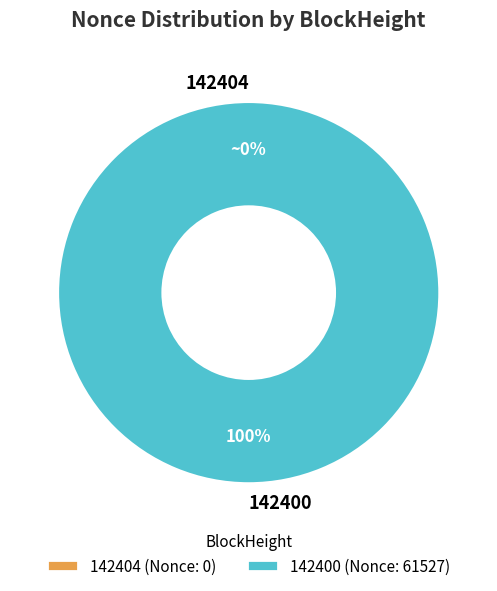

How many segments does this pie chart have?

2